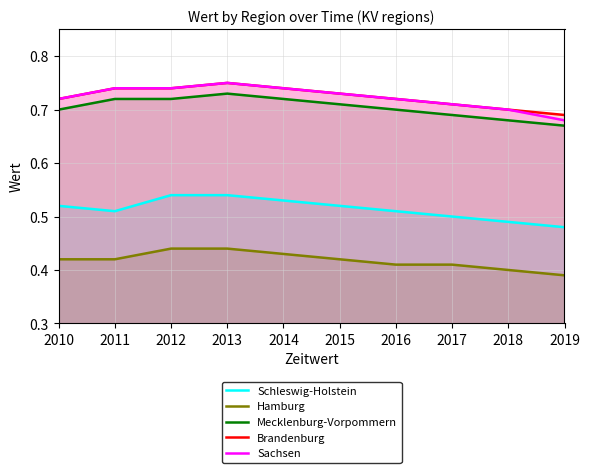

The Sachsen series shows 0.4 at 2011. True or false?

False